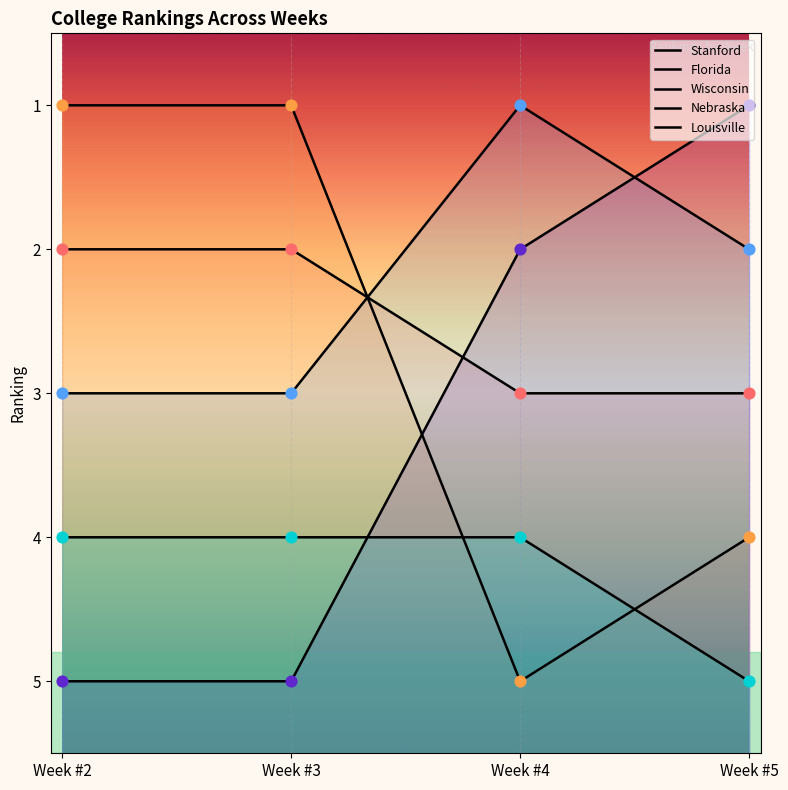

At which category is the sum across all series the highest?

Week #2